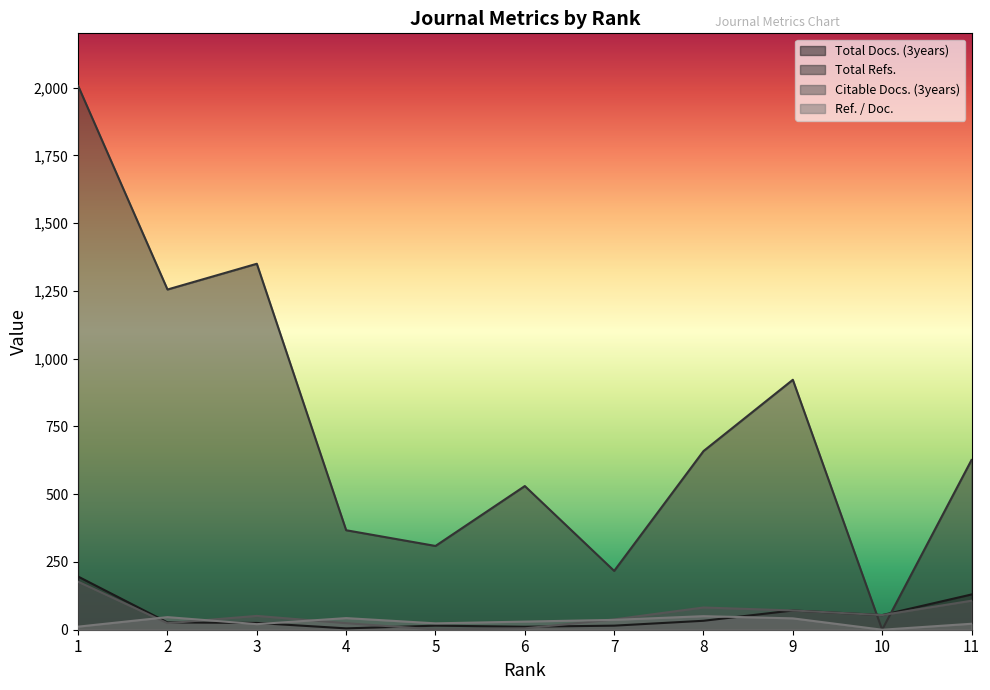

Is the value of Total Refs. at 1 greater than the value of Total Docs. (3years) at 11?

Yes